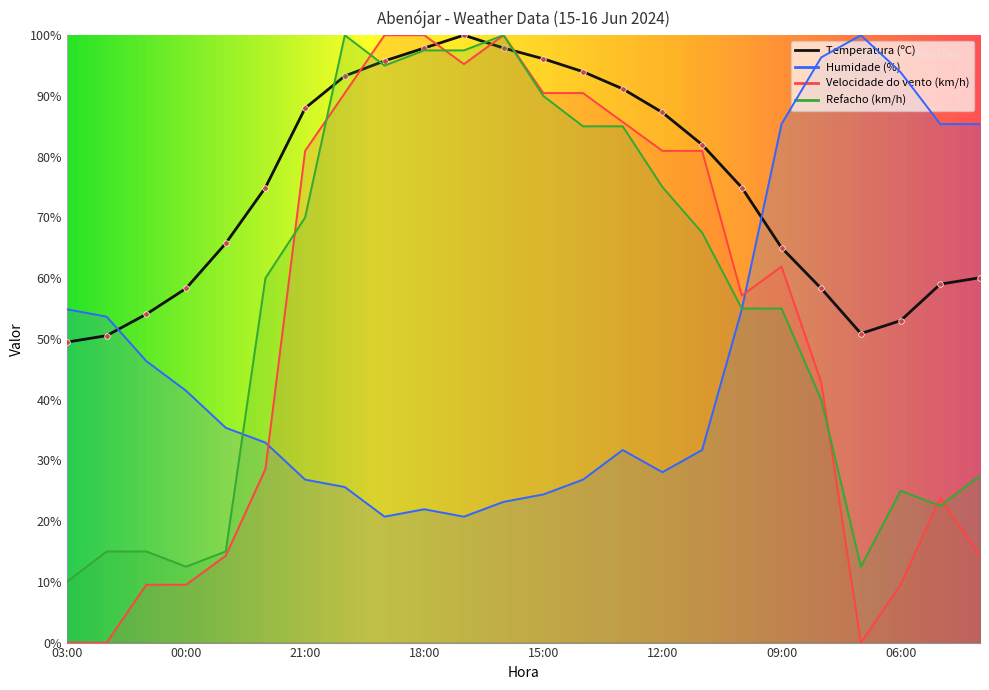

Which category has the lowest value across all series?

03:00